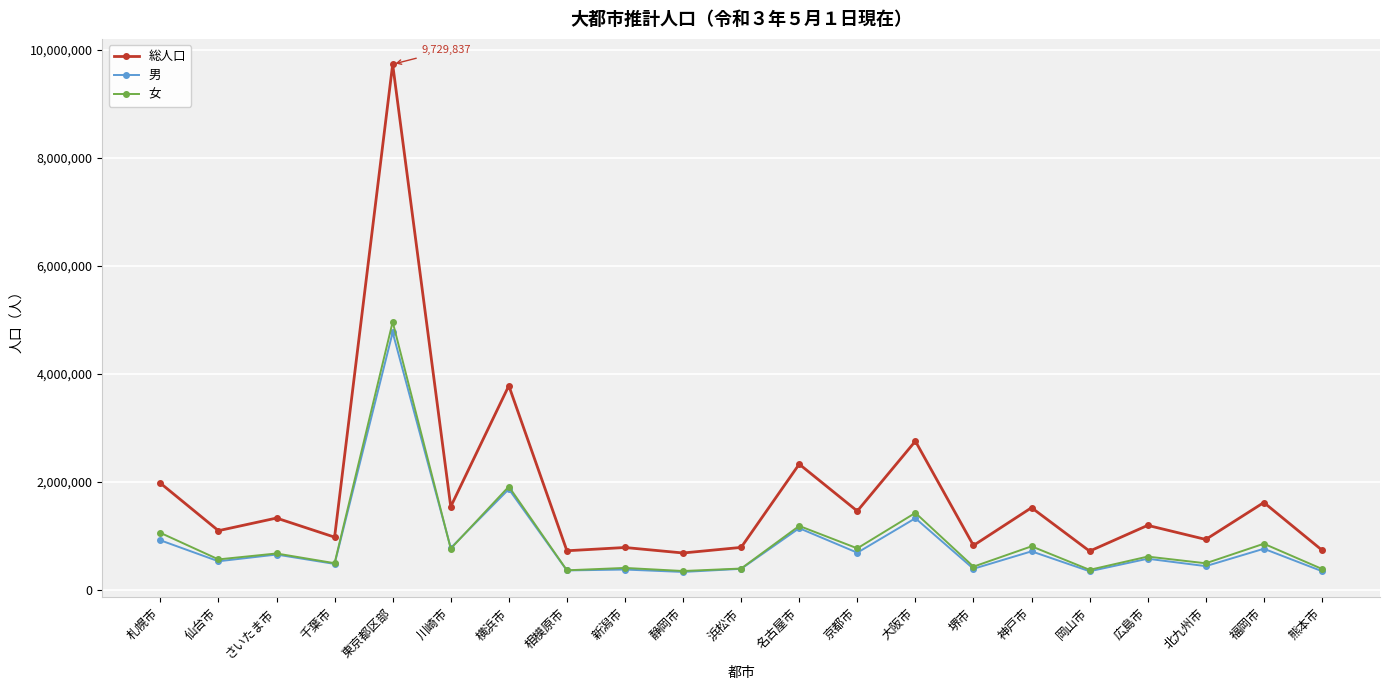

True or false: 女 has more than 2 interior local peaks.

True